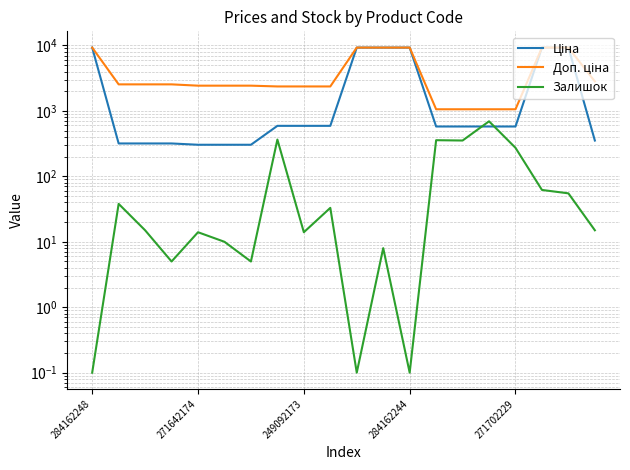

Reading left to right, what are all the values shown in this chart?

Ціна: 9290.5	318.3	318.3	318.3	304.1	304.1	304.1	591.6	591.6	591.6	9290.5	9290.5	9290.5	578.1	578.1	578.1	578.1	9290.5	9290.5	352.6
Доп. ціна: 9290.5	2546.4	2546.4	2546.4	2432.8	2432.8	2432.8	2366.5	2366.5	2366.5	9290.5	9290.5	9290.5	1060.0	1060.0	1060.0	1060.0	9290.5	9290.5	2821.2
Залишок: 0.1	38.0	15.0	5.0	14.0	10.0	5.0	365.0	14.0	33.0	0.1	8.0	0.1	357.0	353.0	694.0	273.0	62.0	55.0	15.0